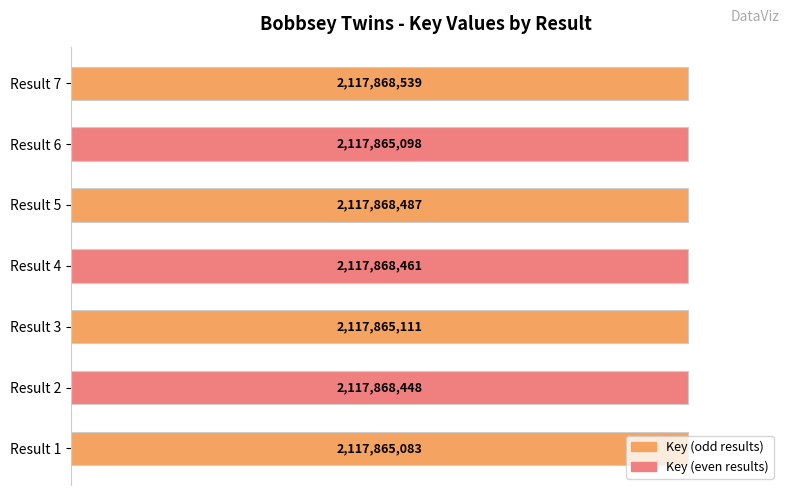

Does the chart contain any negative values?

No